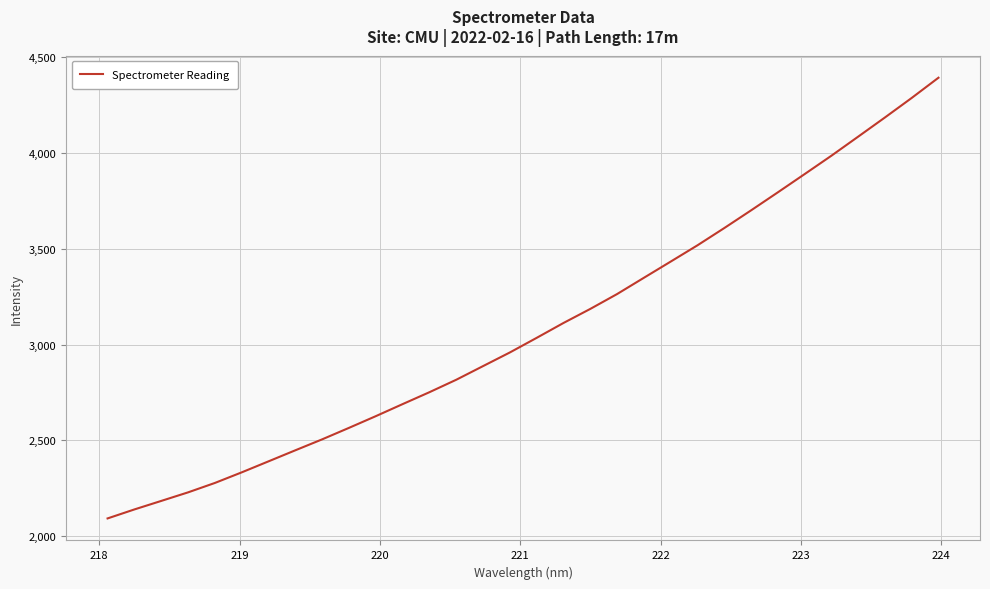

What is the difference between the maximum and minimum values?

2299.7